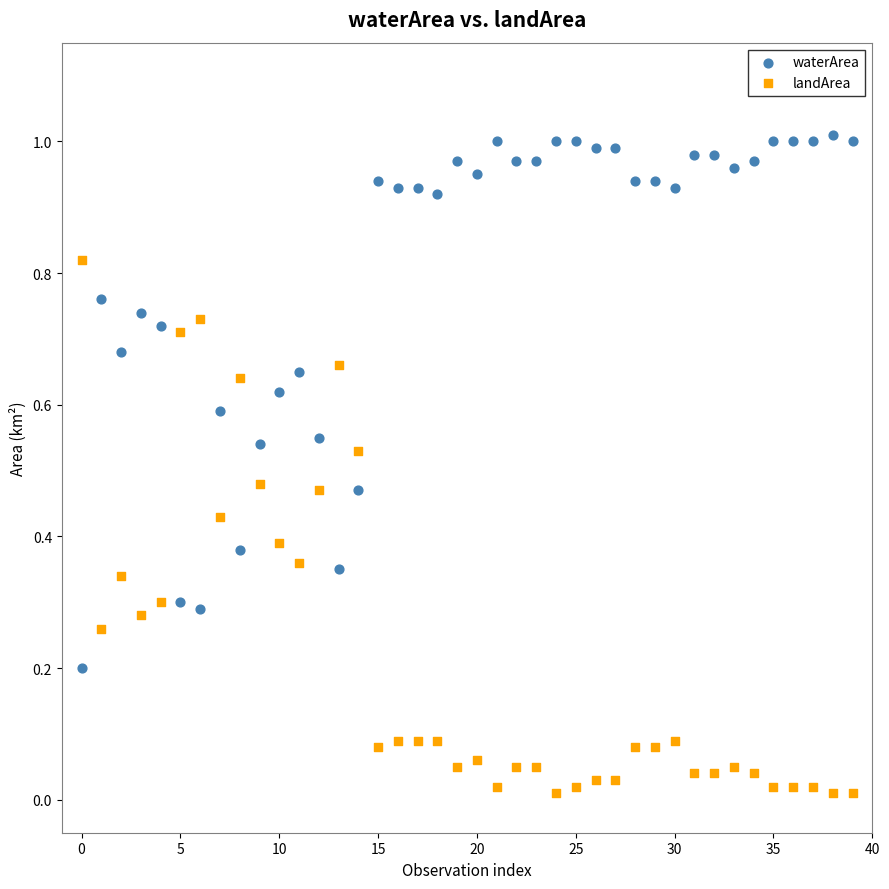

Which series contains the highest Y value?

waterArea